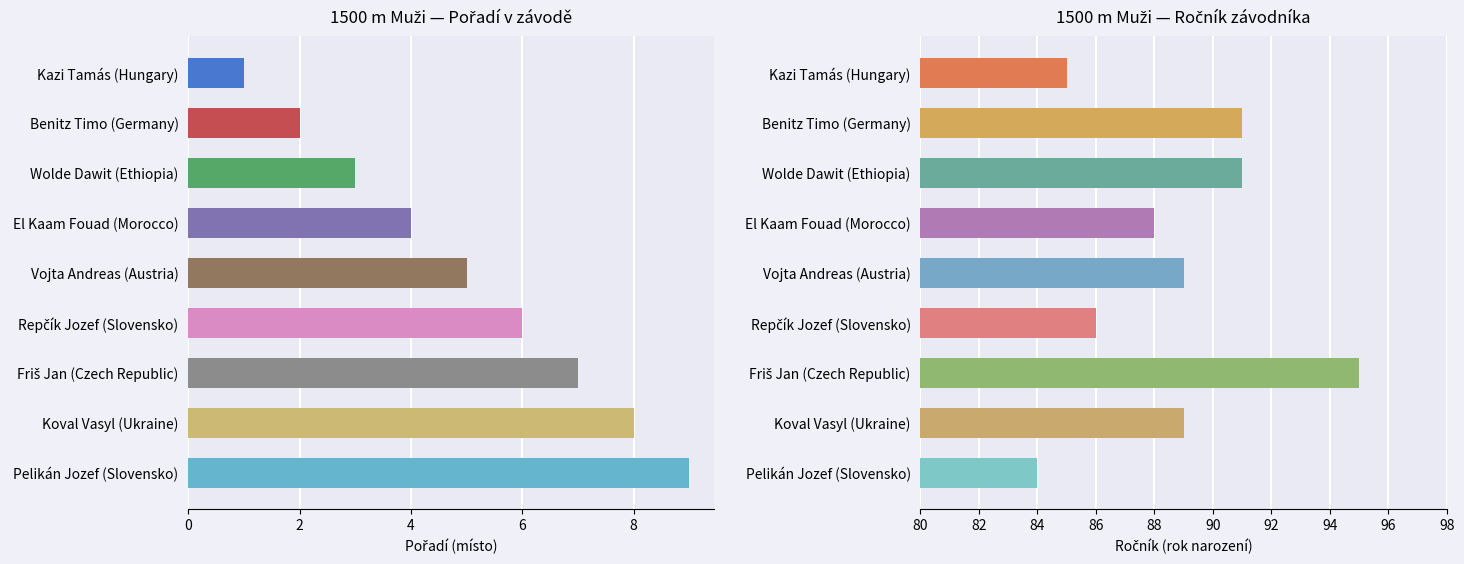

The Pořadí series shows 4 at Repčík Jozef (Slovensko). True or false?

False